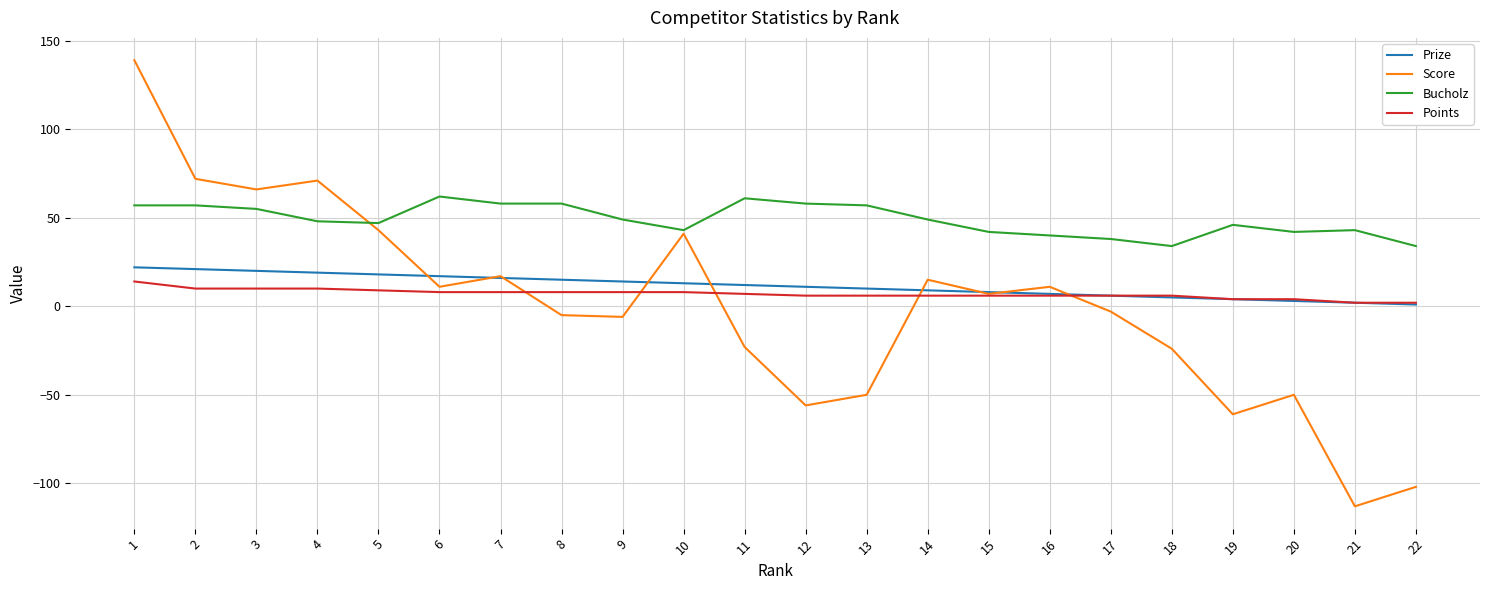

Which series has the largest range (max minus min)?

Score